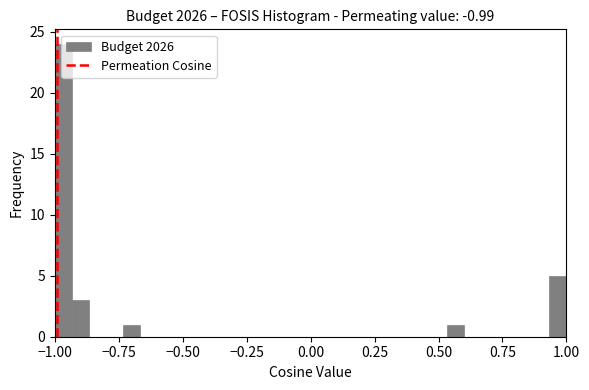

Read against the x-axis, roughly where is the centre of the tallest bar?

-0.95